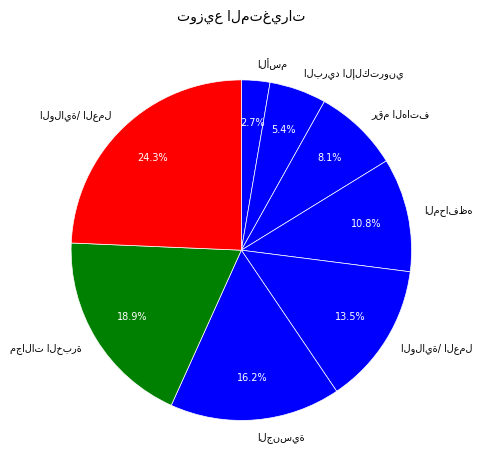

What percentage do مجالات الخبرة and الجنسية together represent?

35.1%